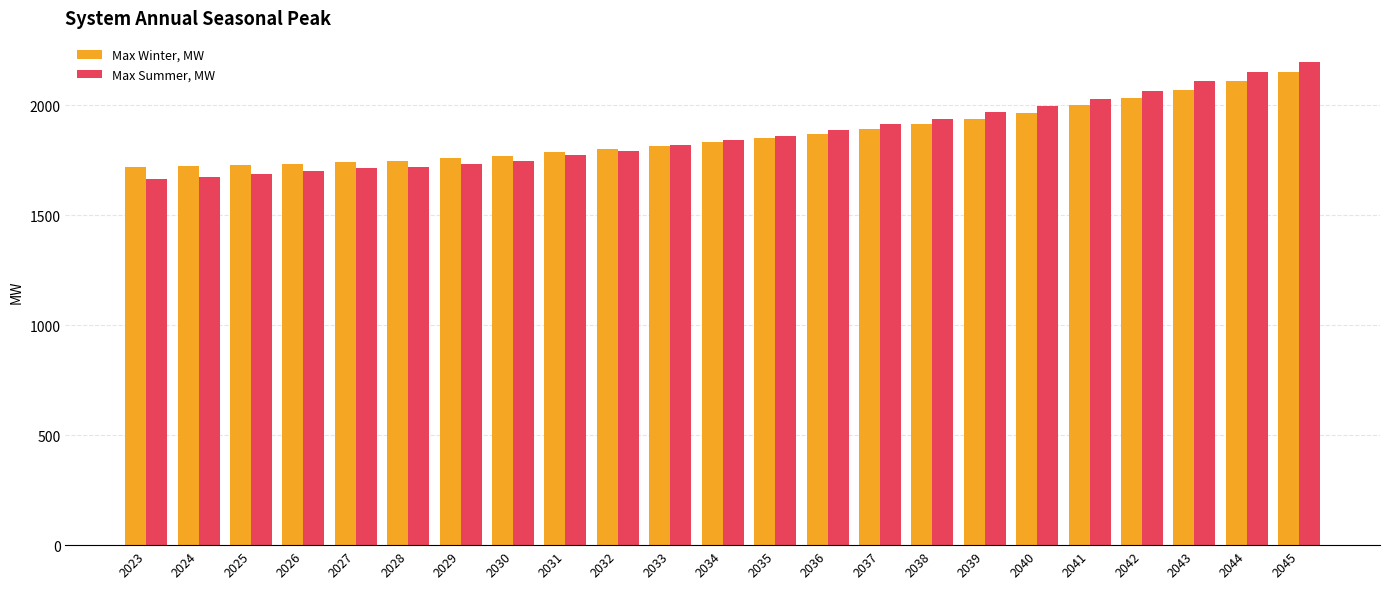

What is the difference between the maximum and minimum values in the Max Winter, MW series?

431.9